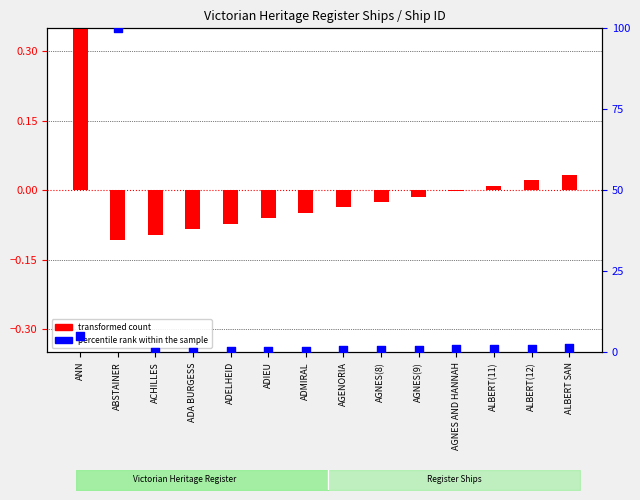

What are all the series names shown in the legend?

transformed count, percentile rank within the sample